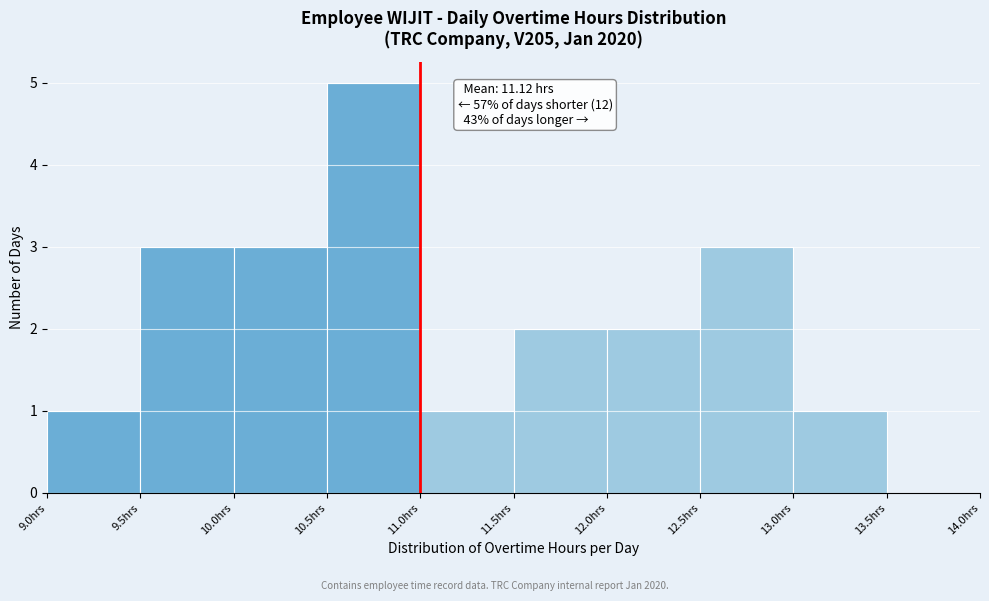

Which range on the x-axis has the tallest bar?

10.5 to 11.0